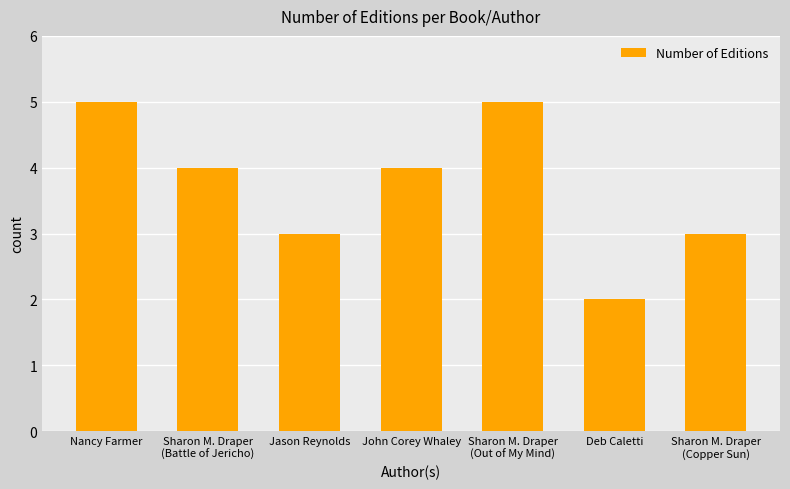

What is the change in value from Jason Reynolds to John Corey Whaley?

+1